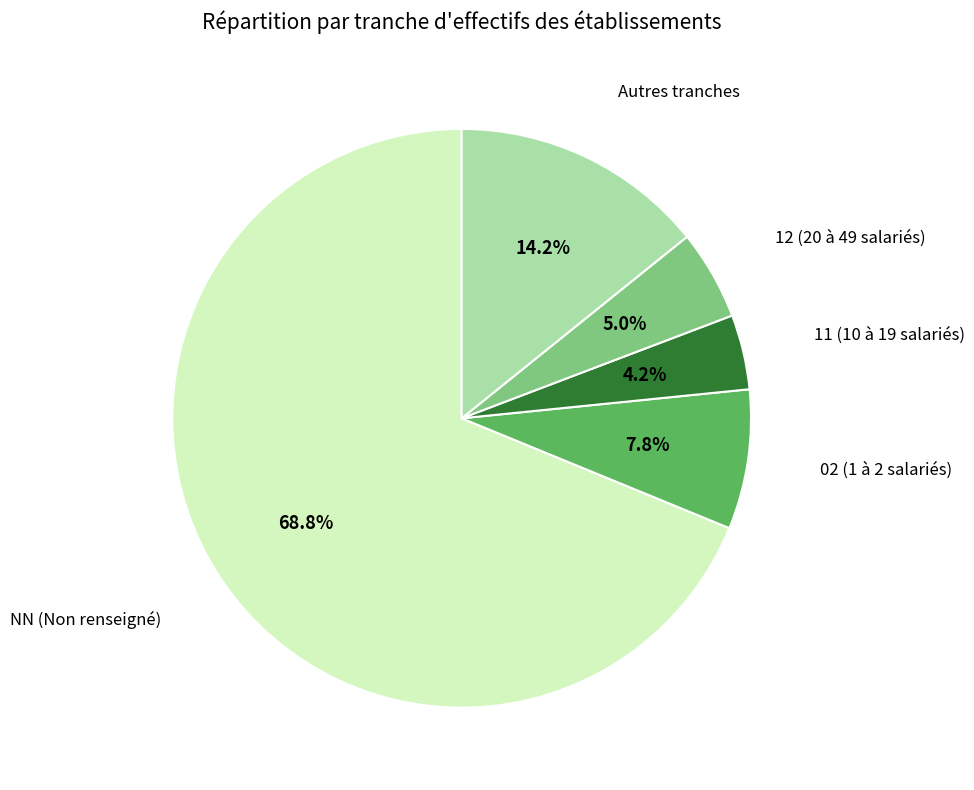

Combined, do 11 (10 à 19 salariés) and 12 (20 à 49 salariés) account for over 50%?

No